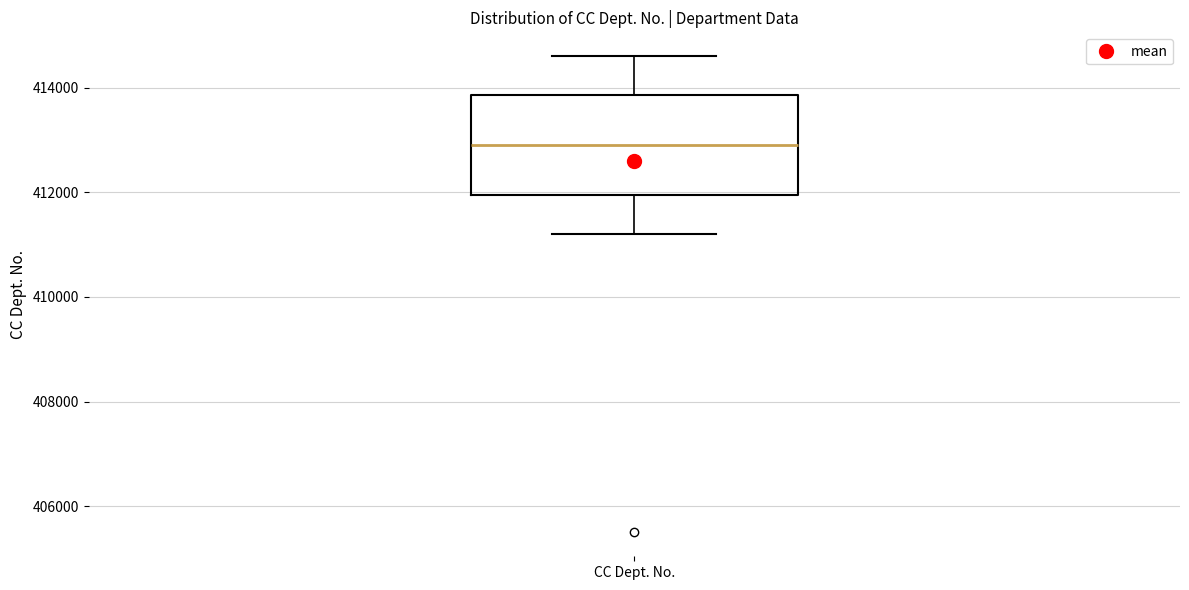

Read this box plot against the y-axis: the position of the median line, the range covered by the box, and the ends of both whiskers. The values are not printed on the chart, so give them approximately, as read against the axis.

median 413000, box 412000 to 413800, whiskers 411200 to 414600